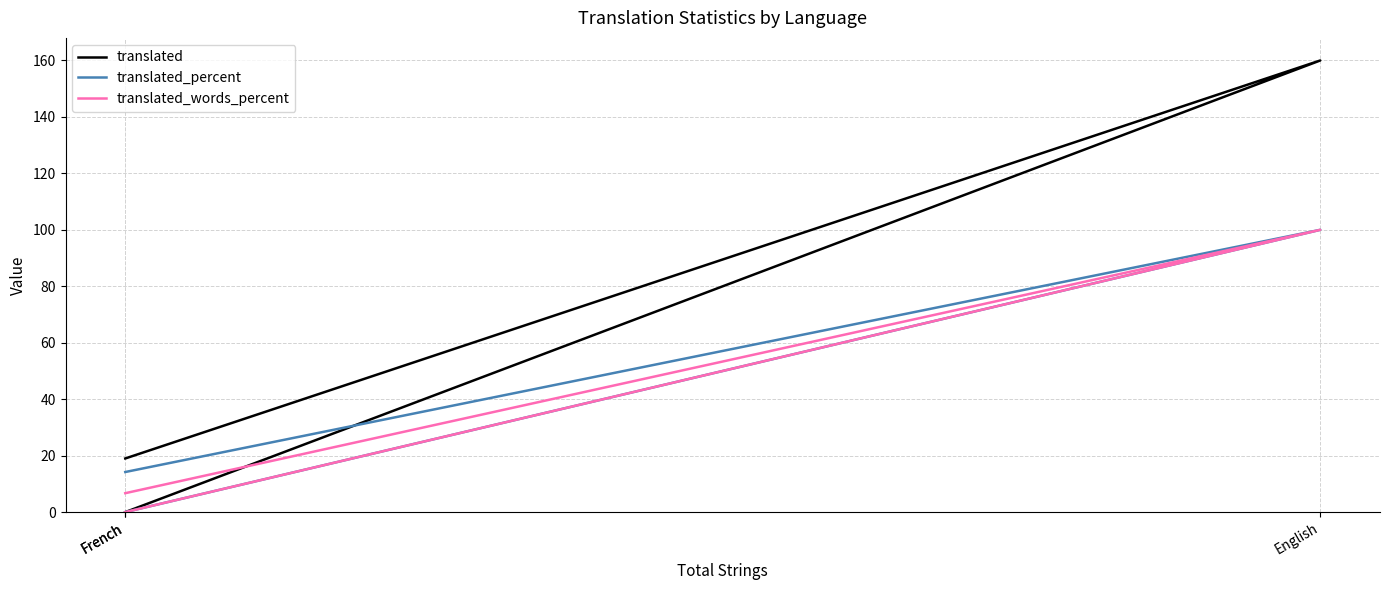

What is the difference between the highest and lowest values at English?

60.0